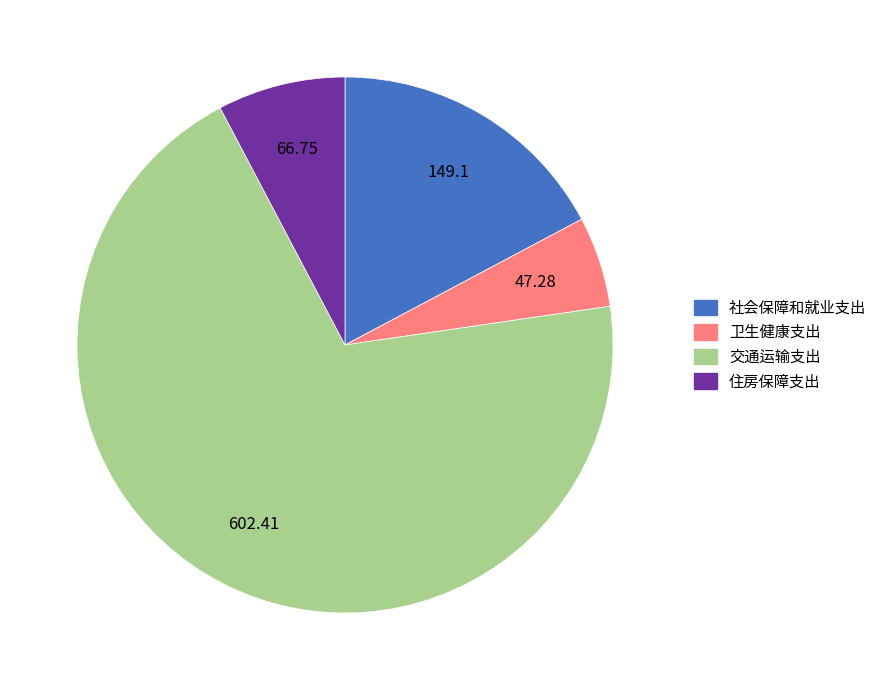

How many slices are in this pie chart?

4